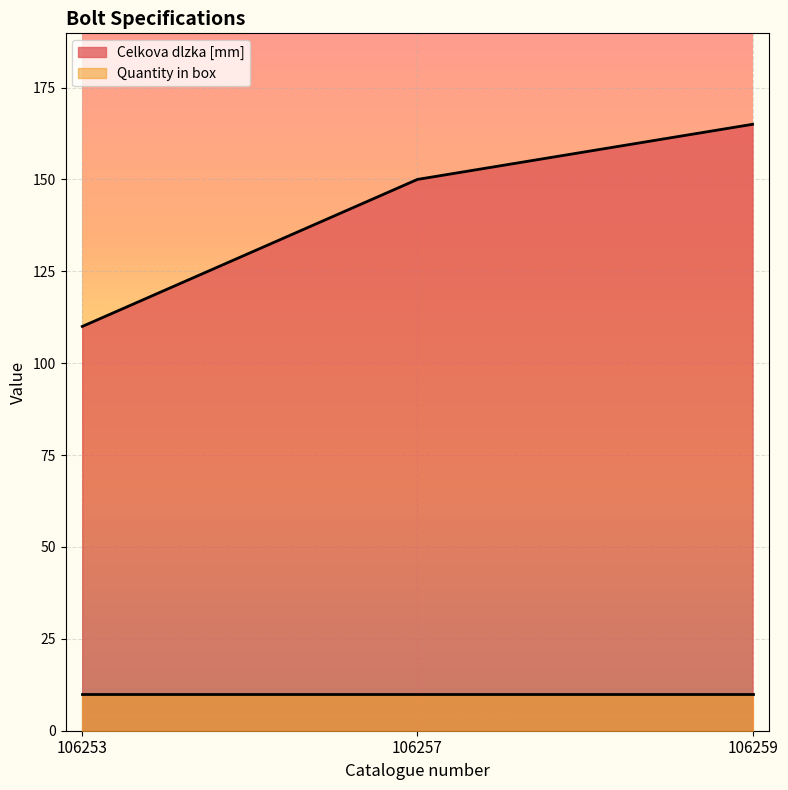

What is the maximum value shown in the chart?

165